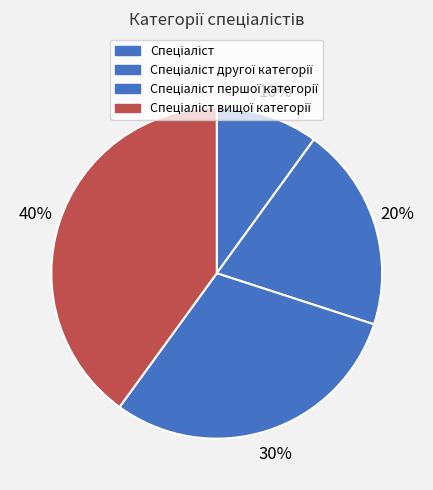

True or false: Спеціаліст першої категорії accounts for 45% of the total.

False